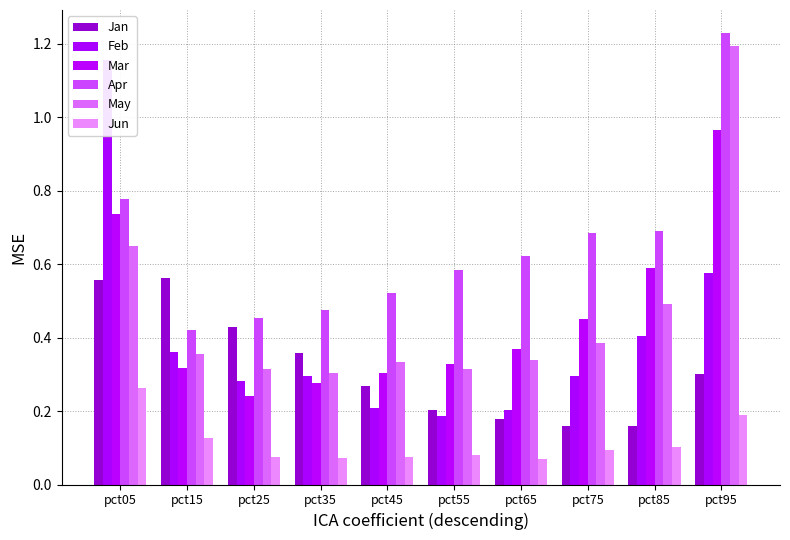

What is the sum of the Jun values at pct75 and pct15?

0.2